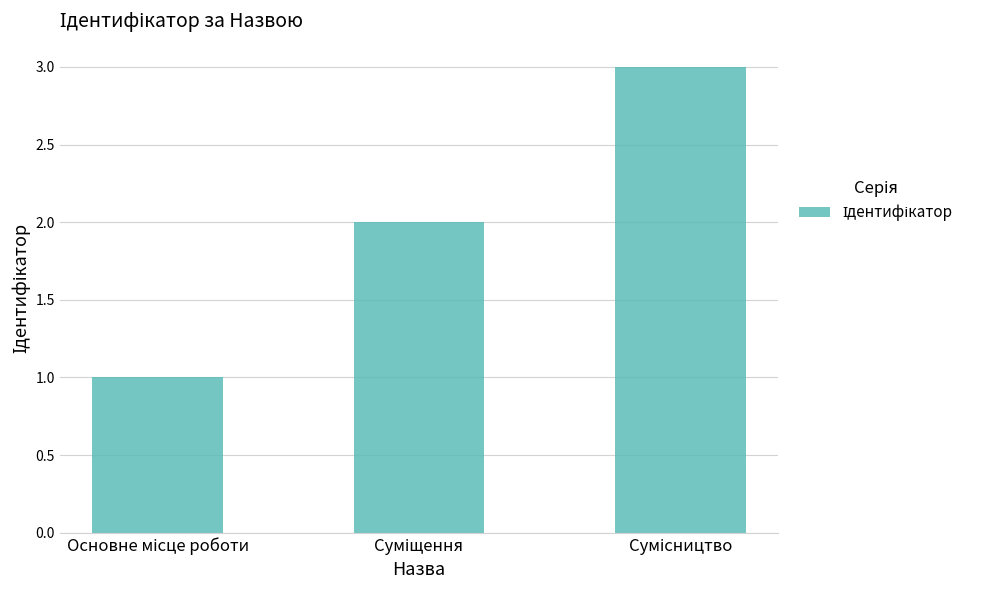

How many values are between 1 and 3?

3